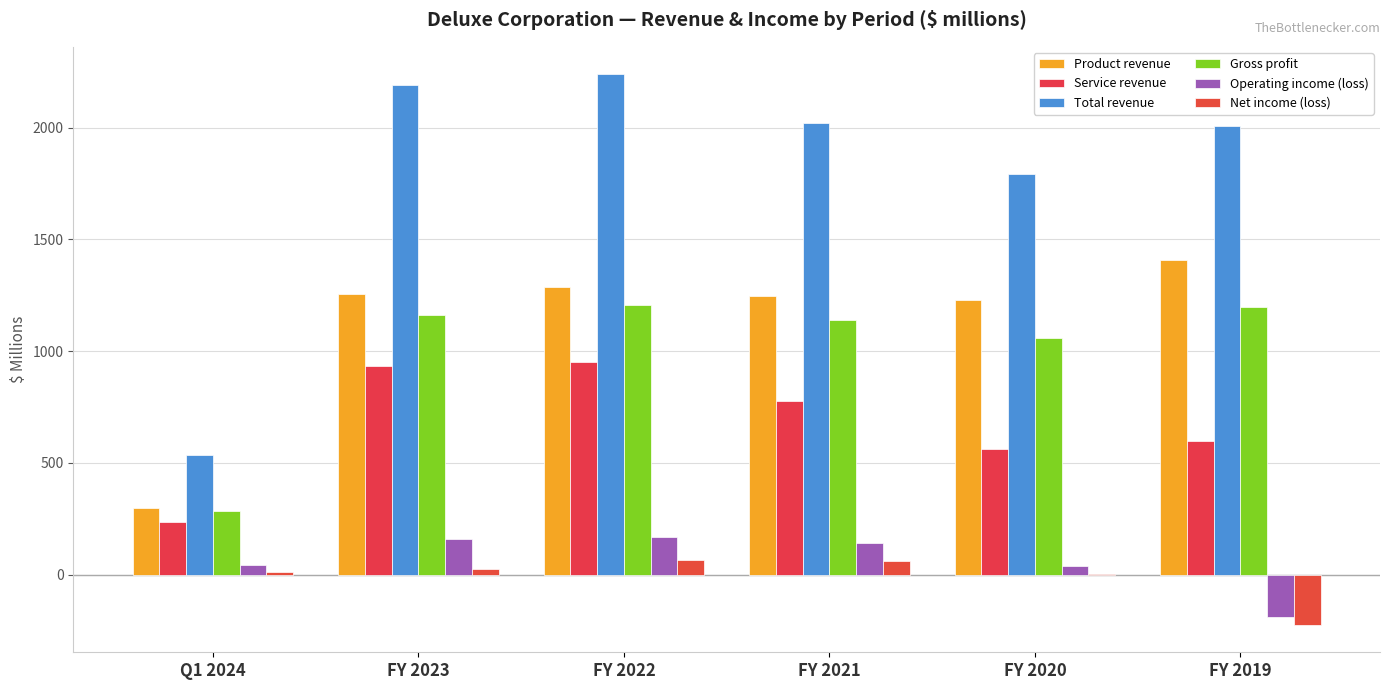

How many groups of bars are there?

6